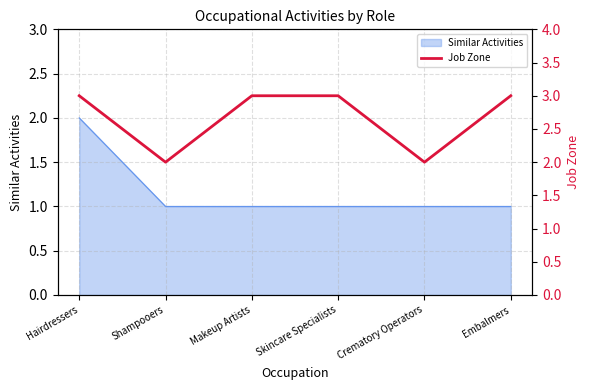

True or false: the data shows 3 at Hairdressers.

True